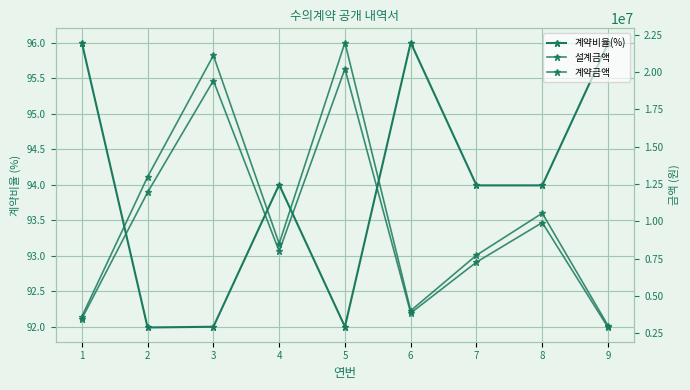

How many distinct data groups are displayed?

3